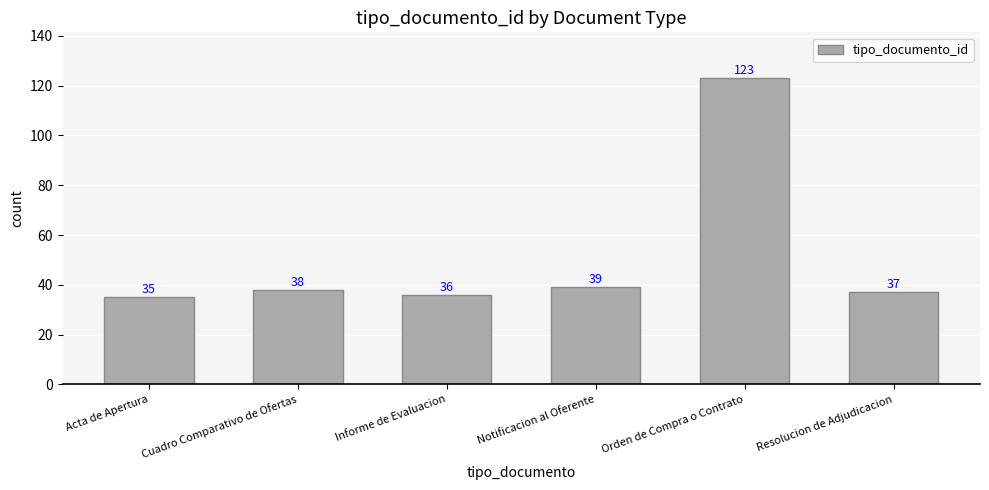

What is the difference between the values at Orden de Compra o Contrato and Notificacion al Oferente?

84